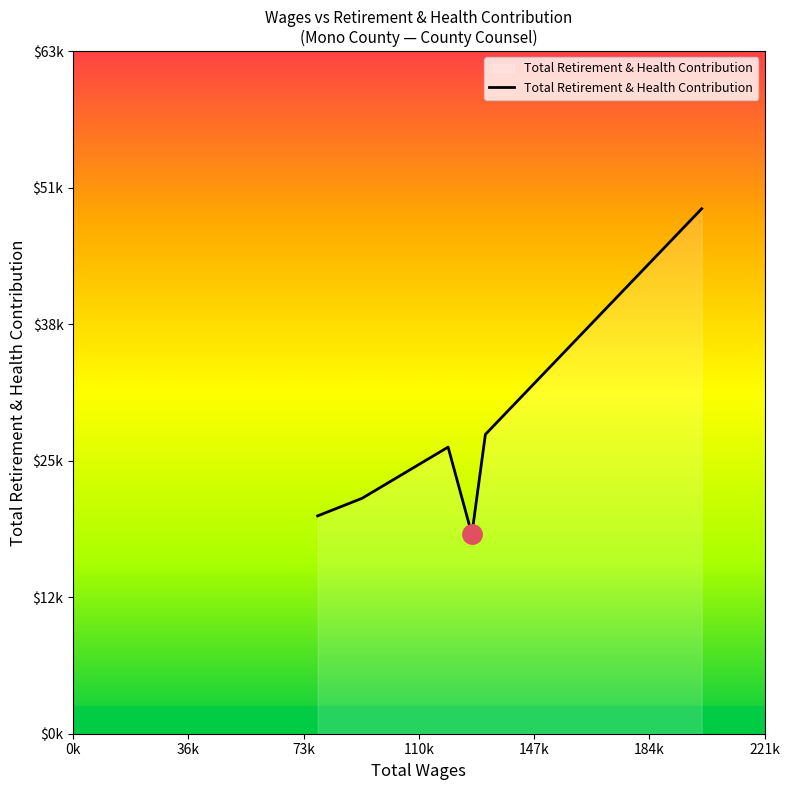

At which category does the data reach its first local peak?

120137.0